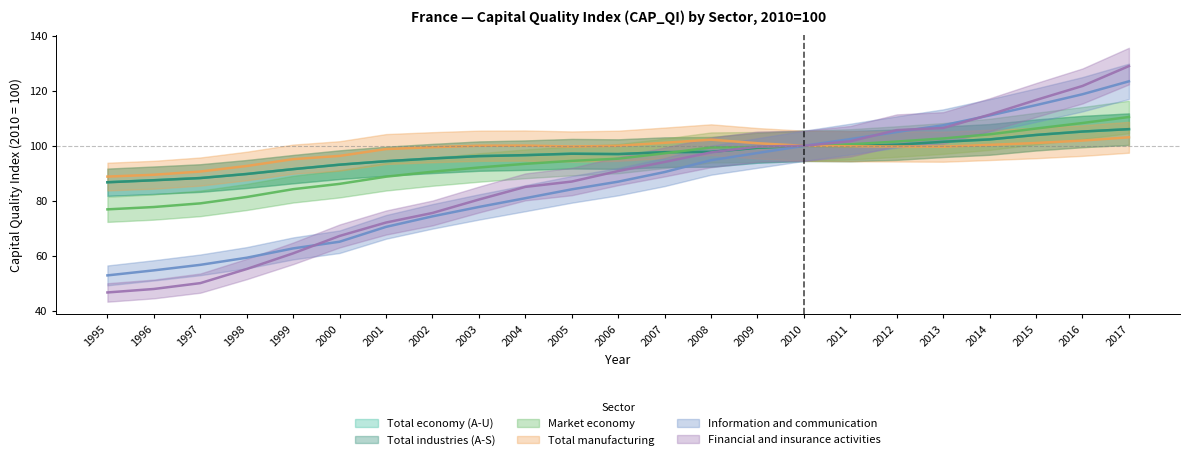

What is the total value across all series at 1996?

444.6